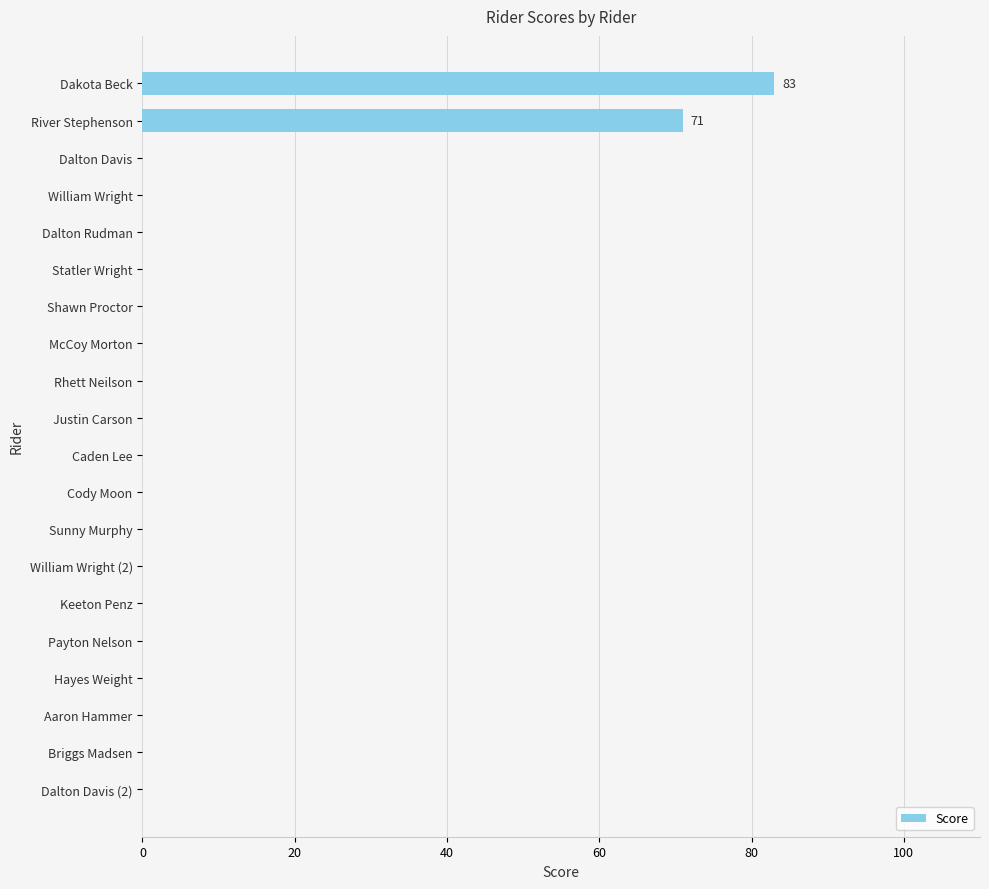

At which category does the chart reach its peak across all series?

Dakota Beck